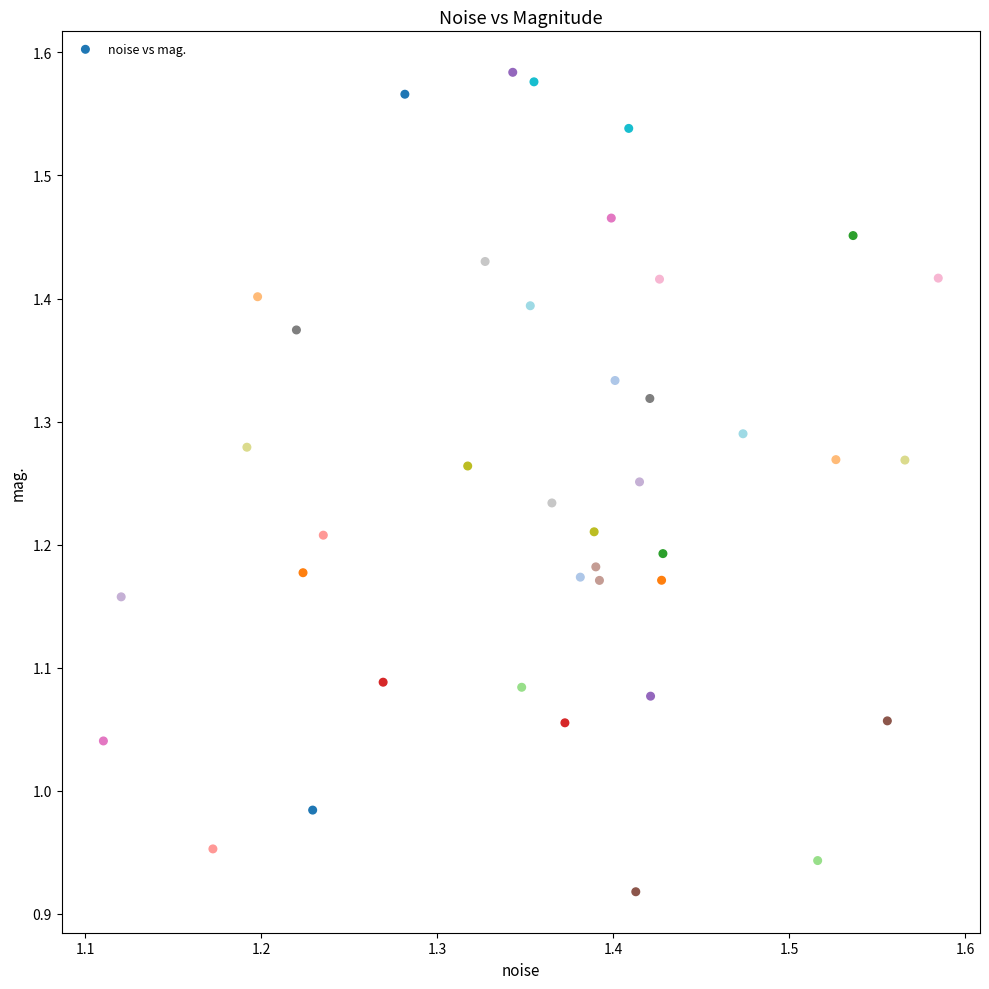

What is the range of X values (max minus min)?

0.5